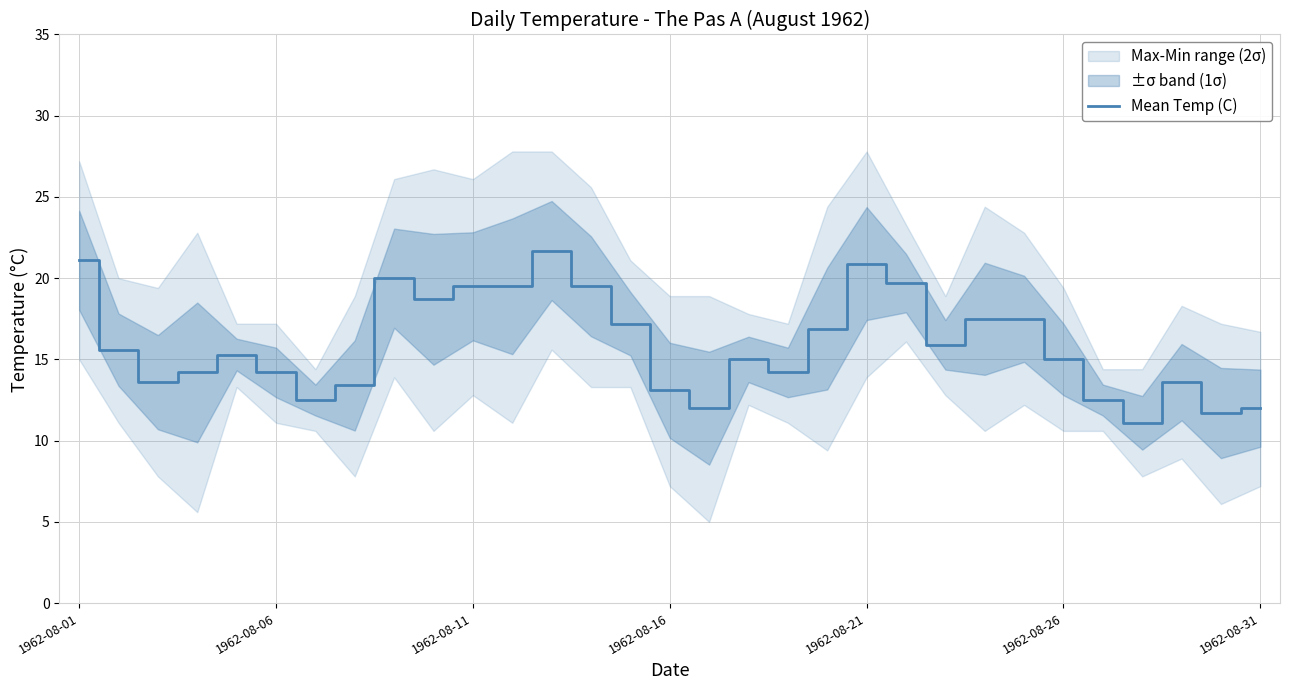

Where does the data first go above 15?

1962-08-01